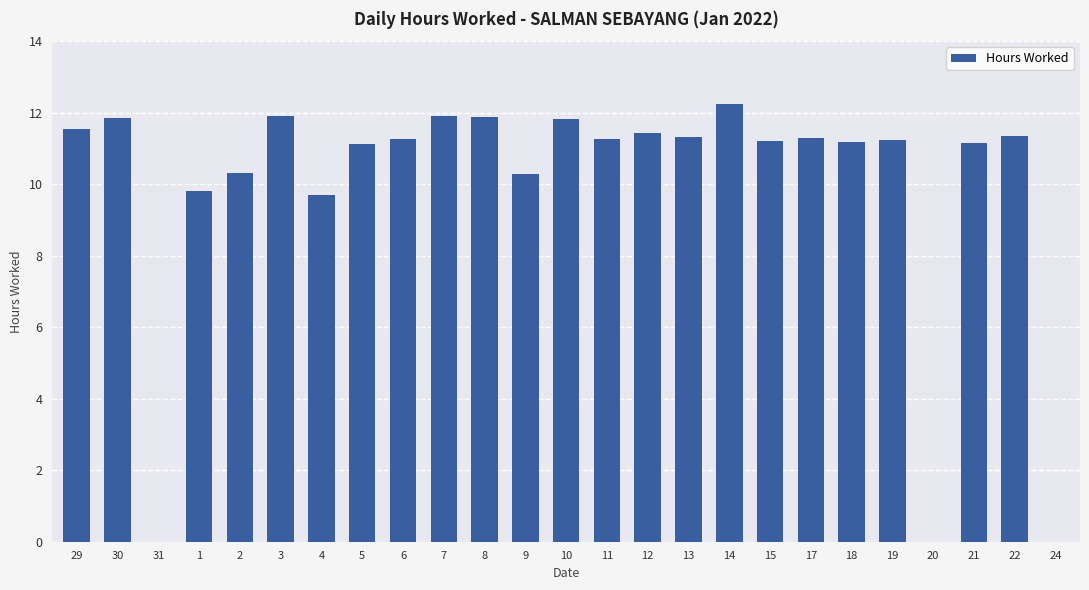

What is the change in value from 4 to 10?

+2.1